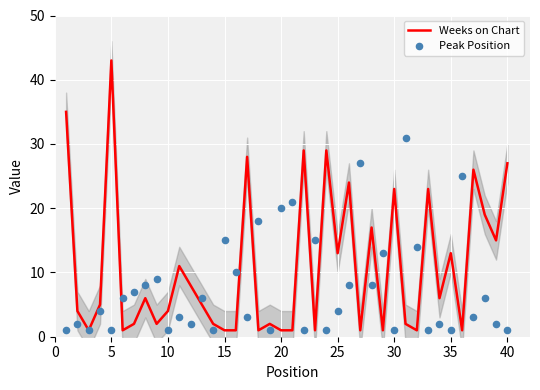

At how many categories does at least one series exceed 5?

34